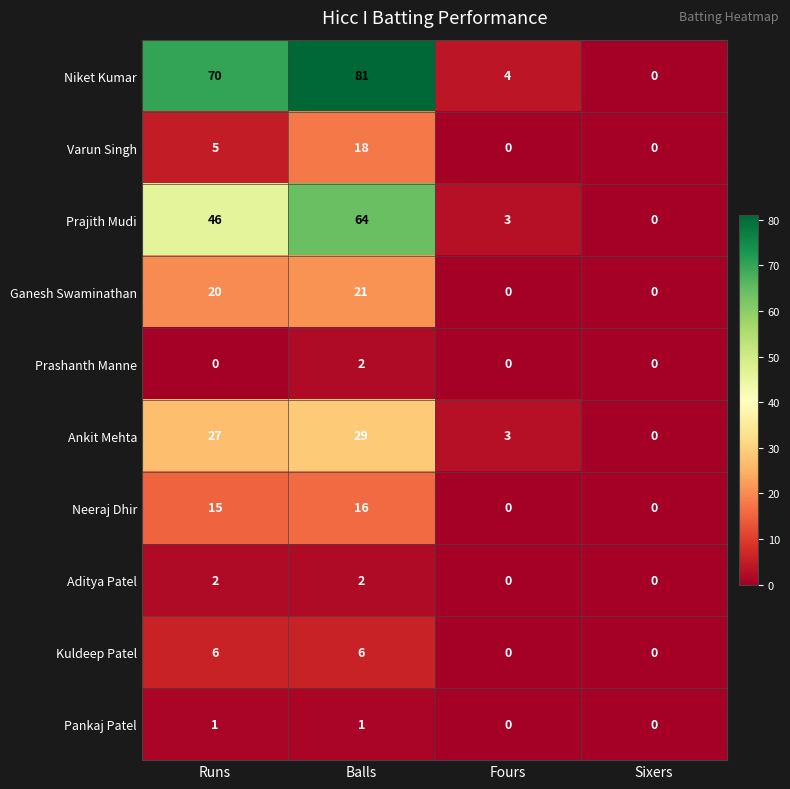

At how many categories does at least one series exceed 48?

2